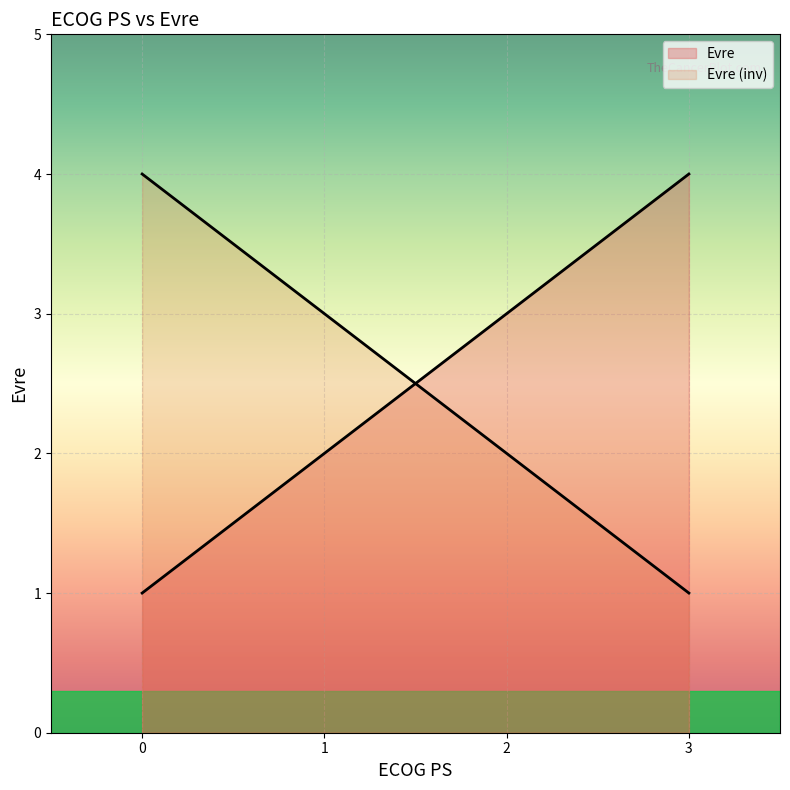

Reading right to left, list all the values displayed in this chart.

4	3	2	1